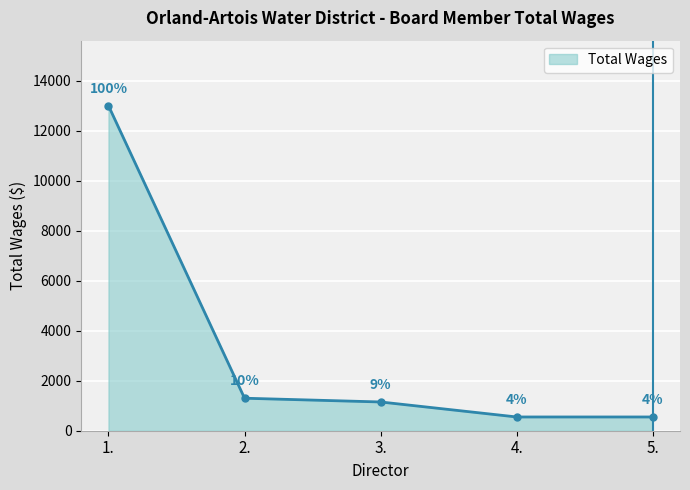

How many values are below 1150?

2